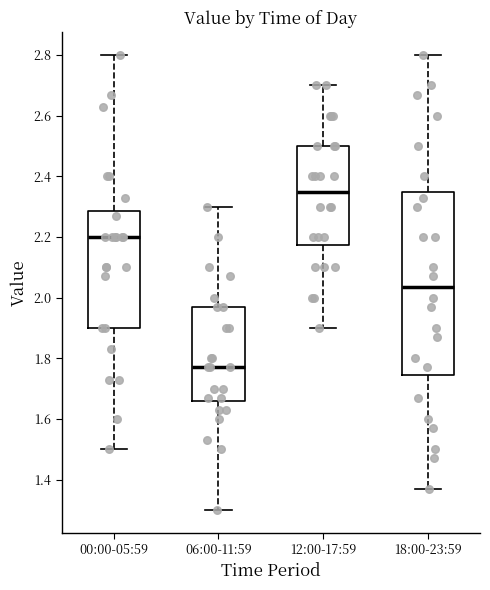

Which box's median line is the lowest?

06:00-11:59